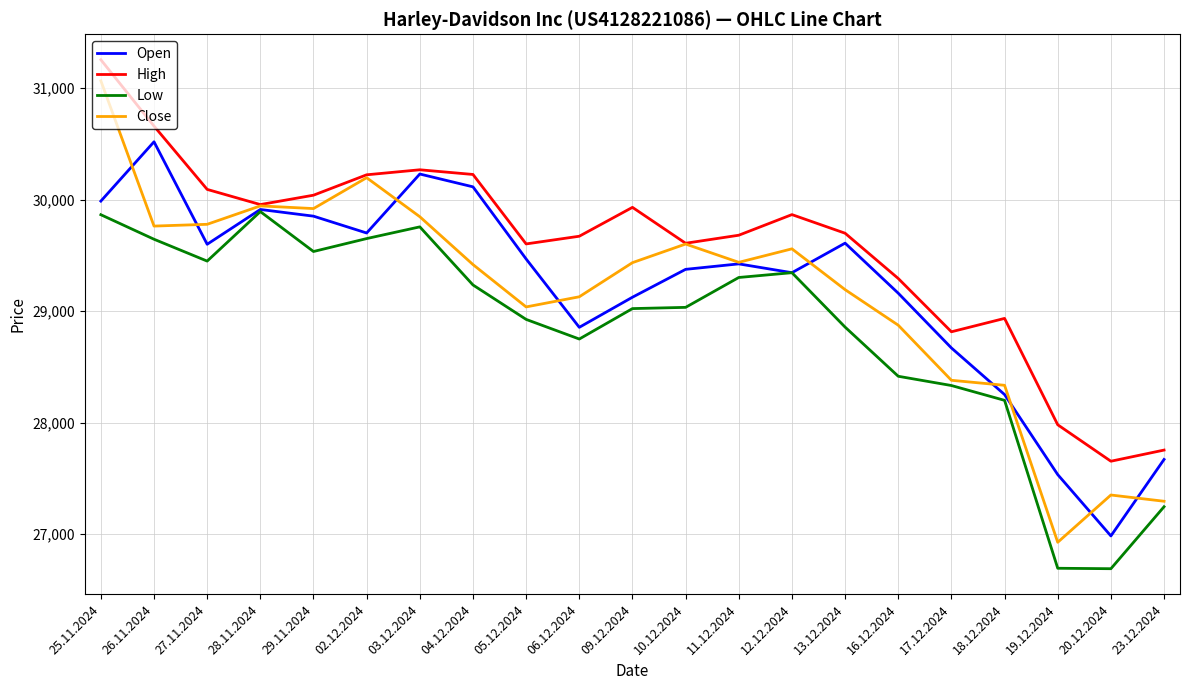

At which category is the sum across all series the highest?

25.11.2024